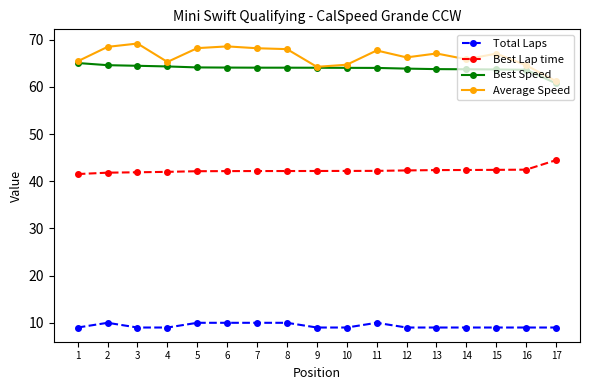

True or false: Best Lap time and Average Speed cross at least once.

False